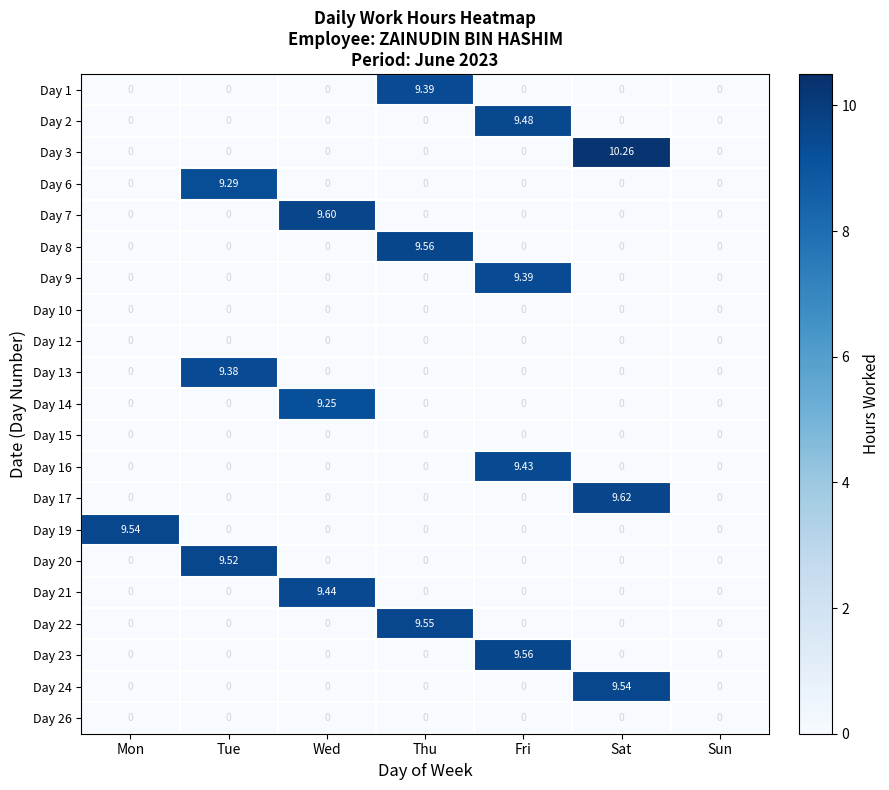

How many categories are shown in the chart?

7